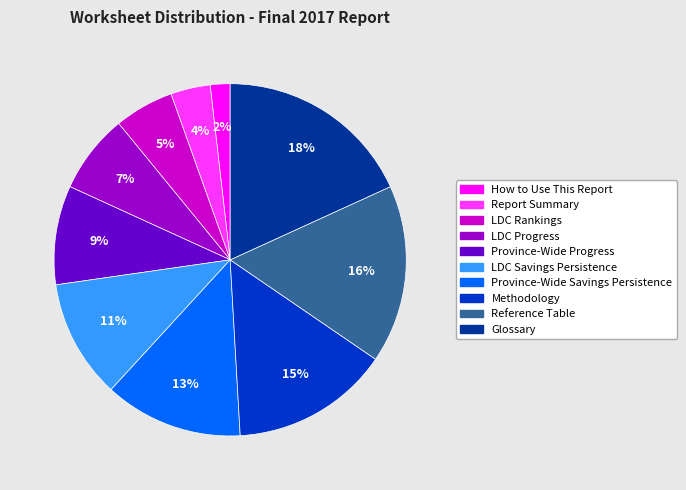

How many segments does this pie chart have?

10